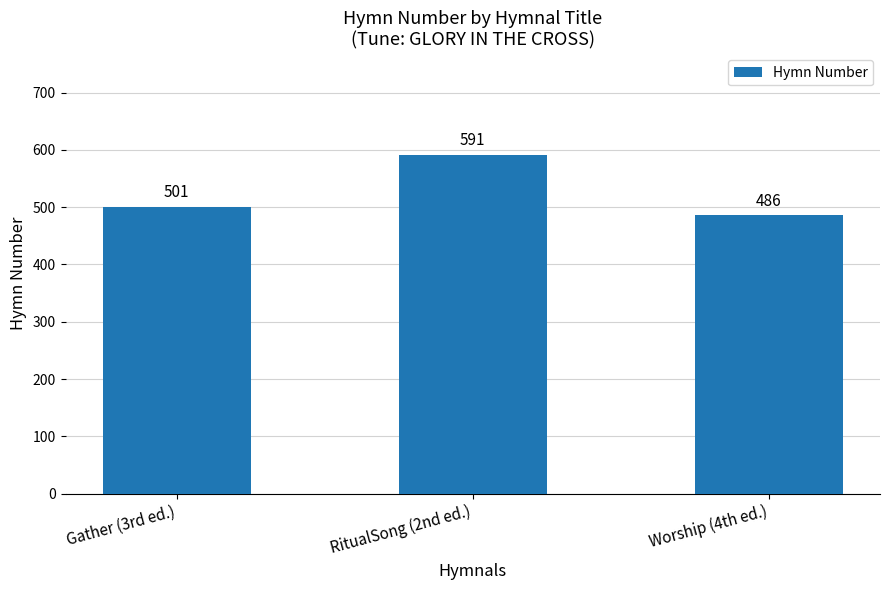

Reading left to right, extract all data points from this chart.

Gather (3rd ed.)=501	RitualSong (2nd ed.)=591	Worship (4th ed.)=486